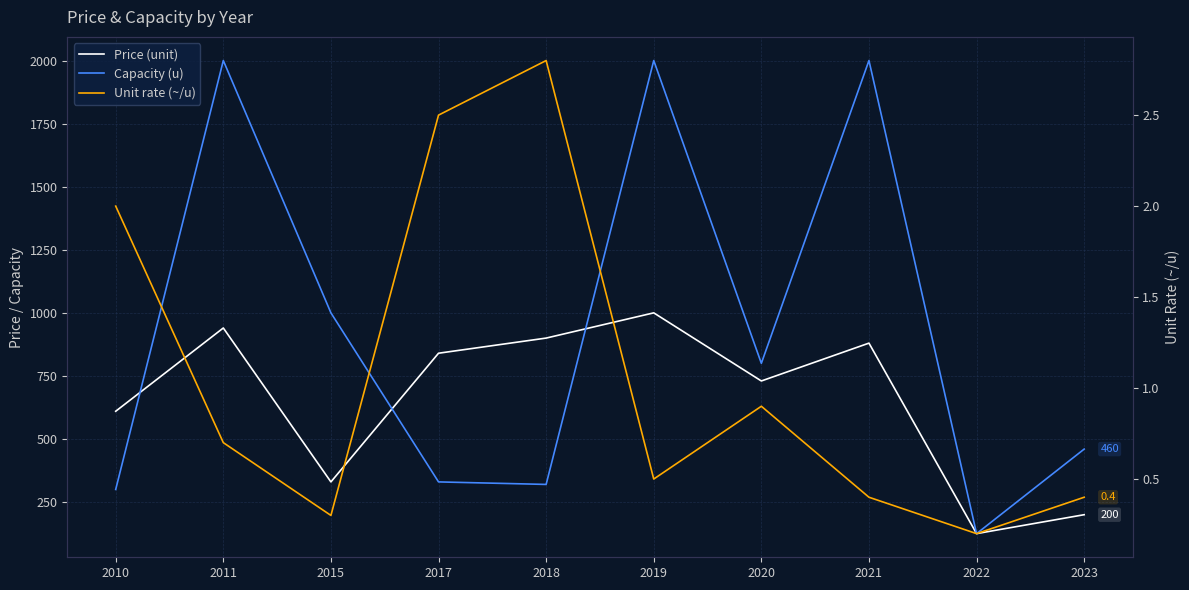

Which series changed the most between 2021 and 2022?

Capacity (u)